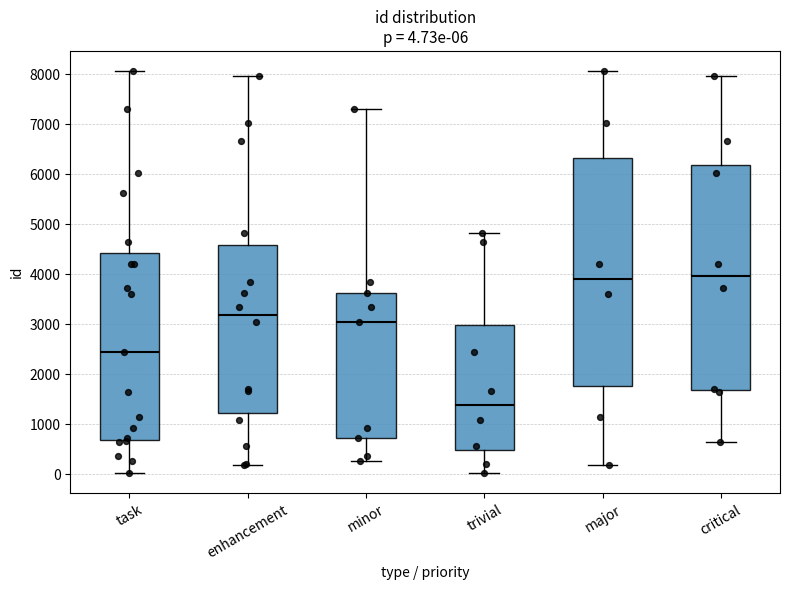

Which box has the lowest median line?

trivial